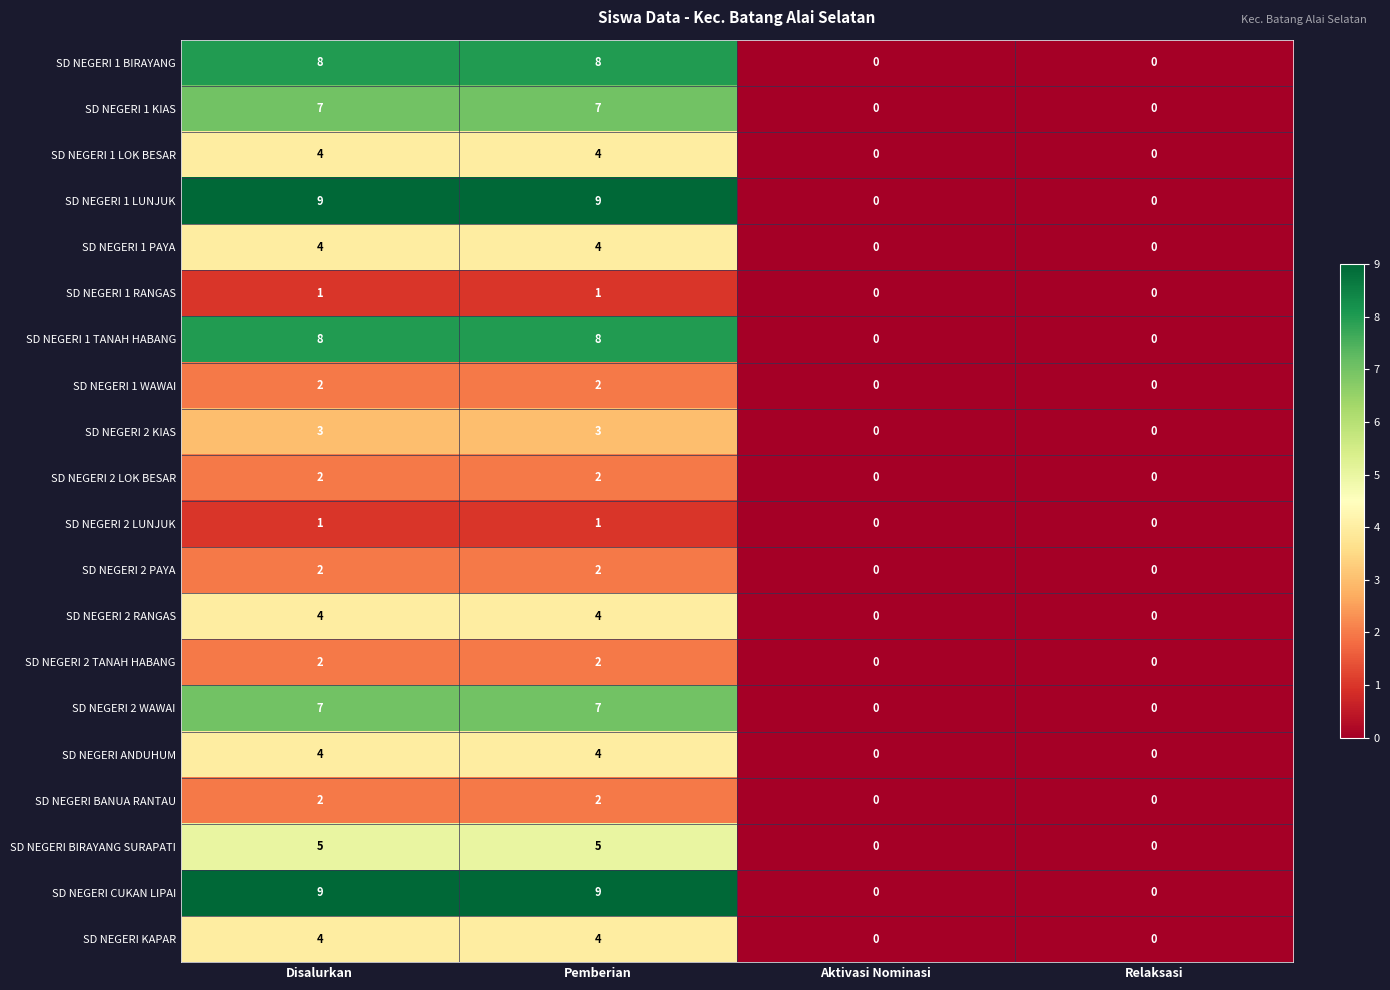

True or false: SD NEGERI 2 LOK BESAR has a value of 2 at Pemberian.

True